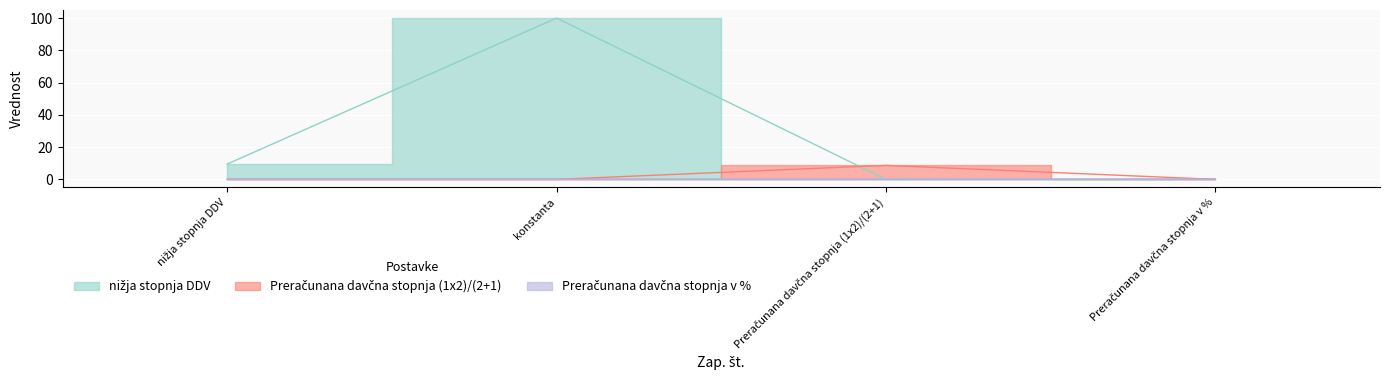

Between Preračunana davčna stopnja (1x2)/(2+1) and konstanta, which is larger?

konstanta